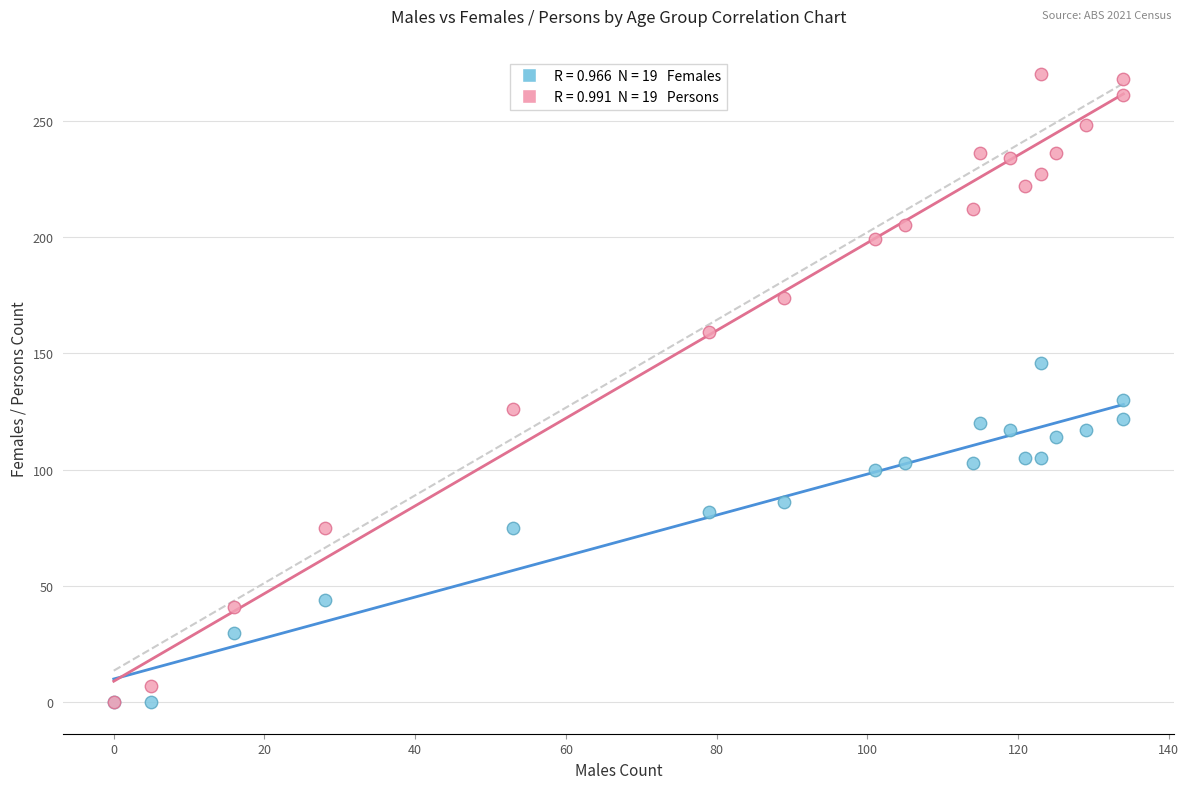

Across all series, what Y value is closest to 135?

130